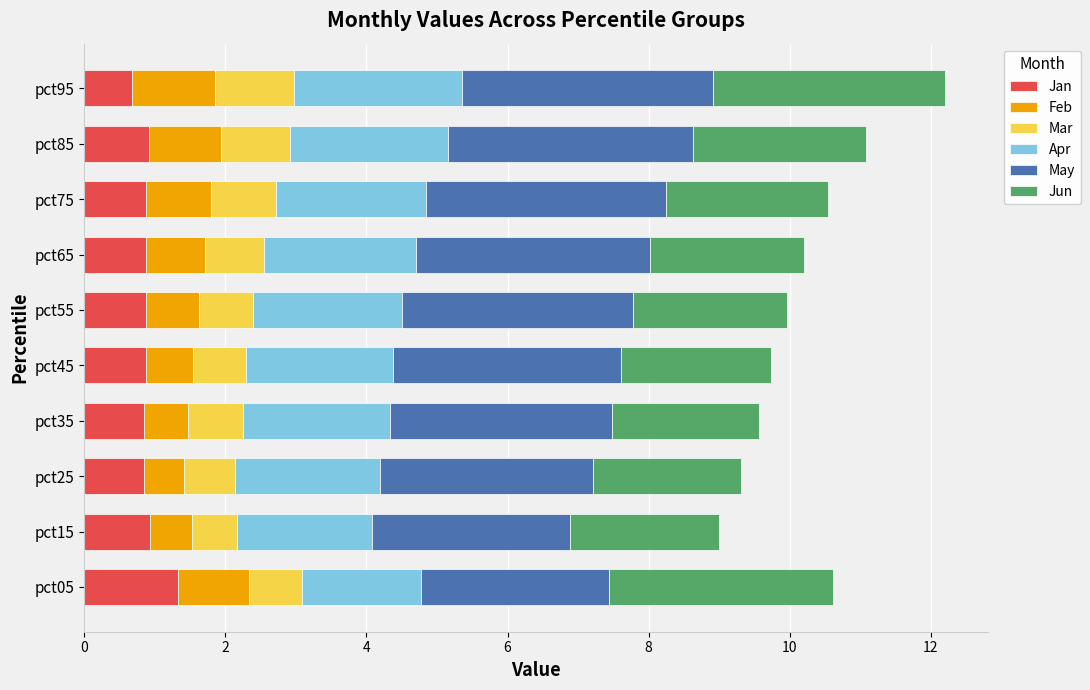

What is the total value across all series at pct95?

12.2